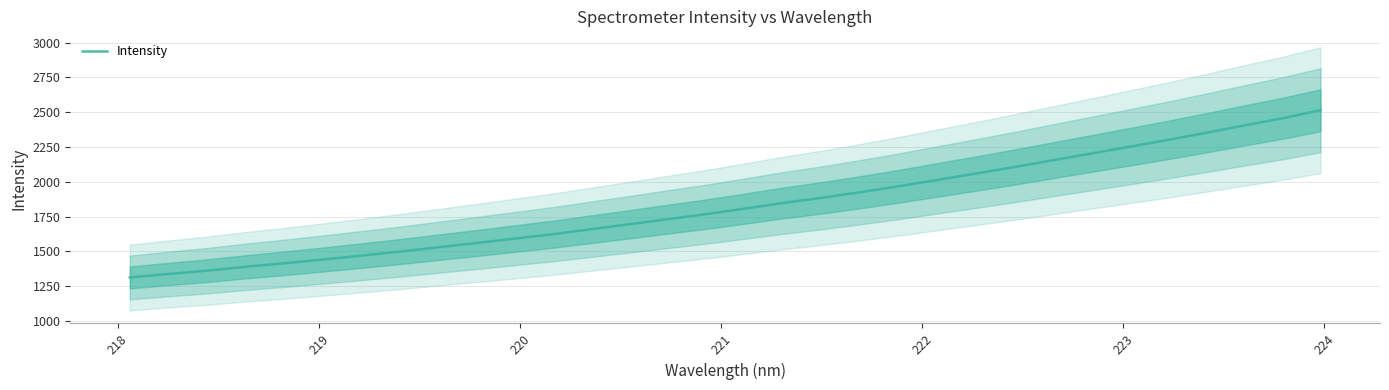

What is the lowest value of the Intensity series?

1312.5